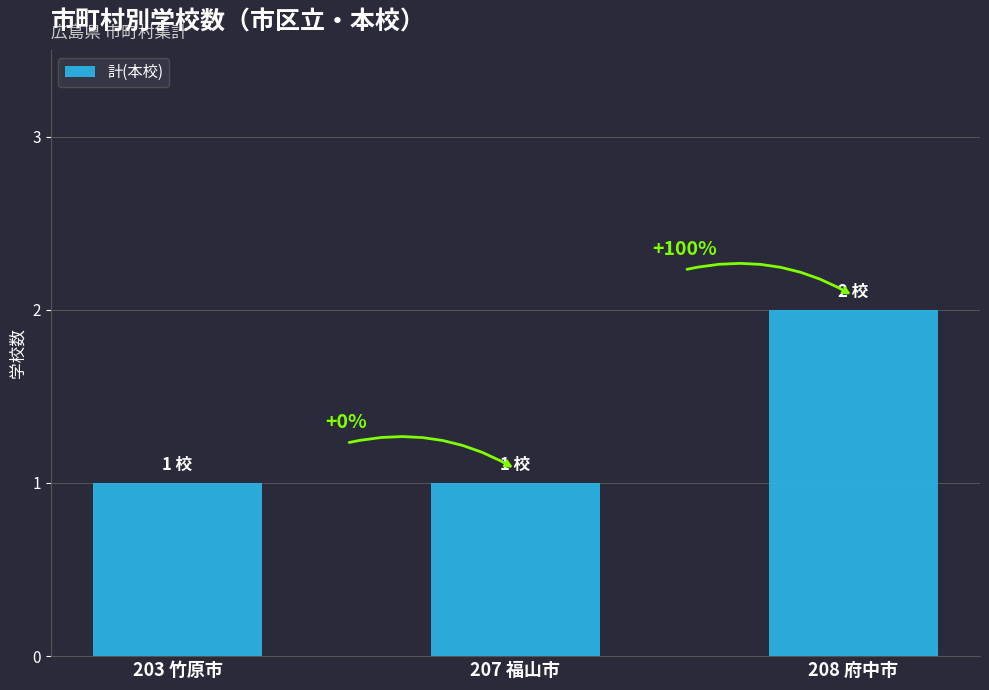

Reading right to left, what are all the values shown in this chart?

2	1	1